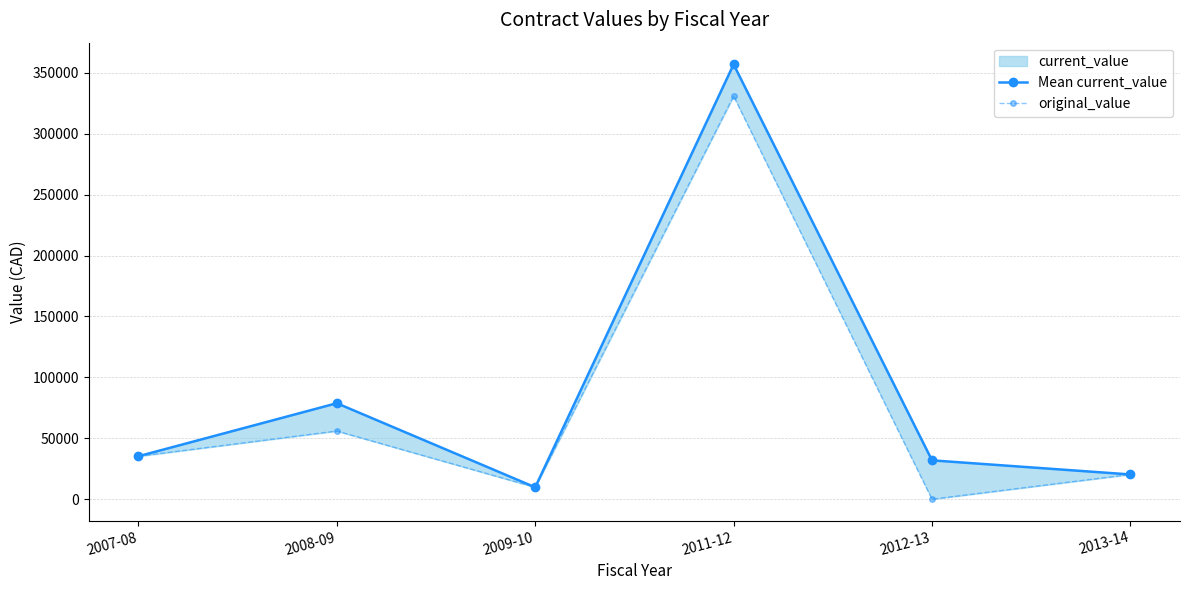

What is the label of the 1st point from the left?

2007-08